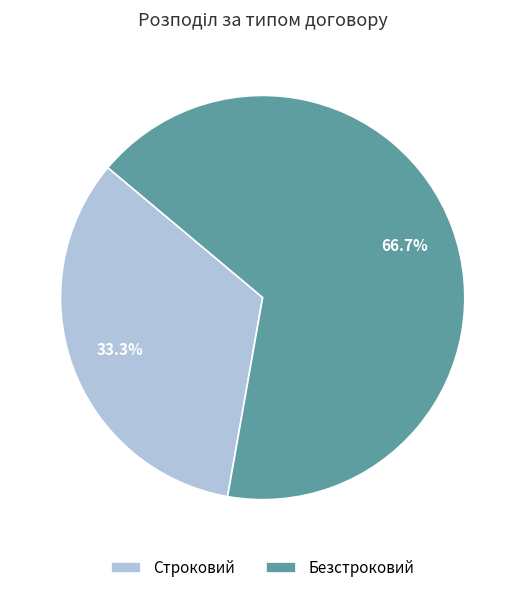

What percentage do Безстроковий and Строковий together represent?

100.0%